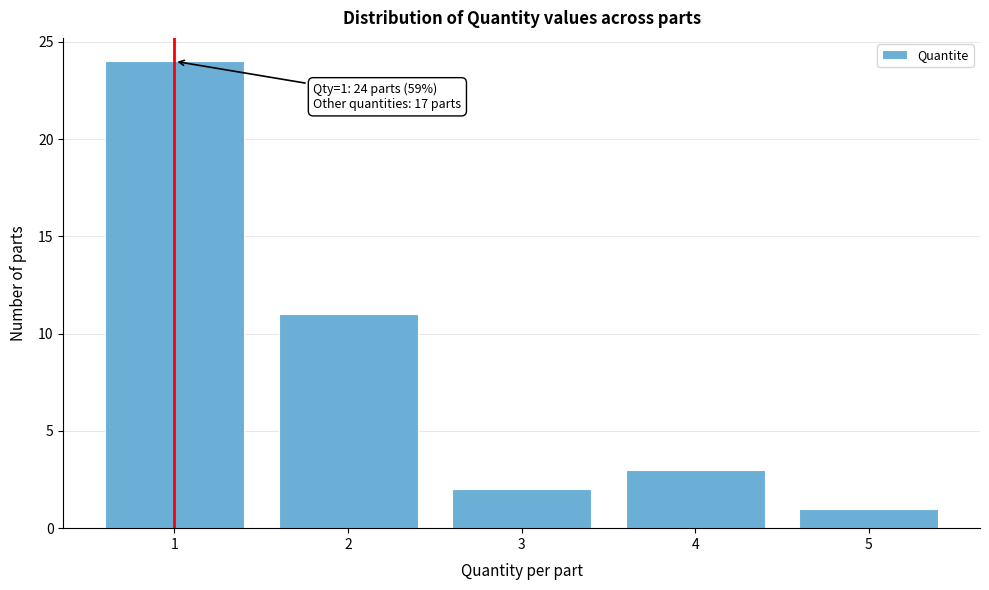

Reading right to left, transcribe all the data shown in this chart.

5=1	4=3	3=2	2=11	1=24